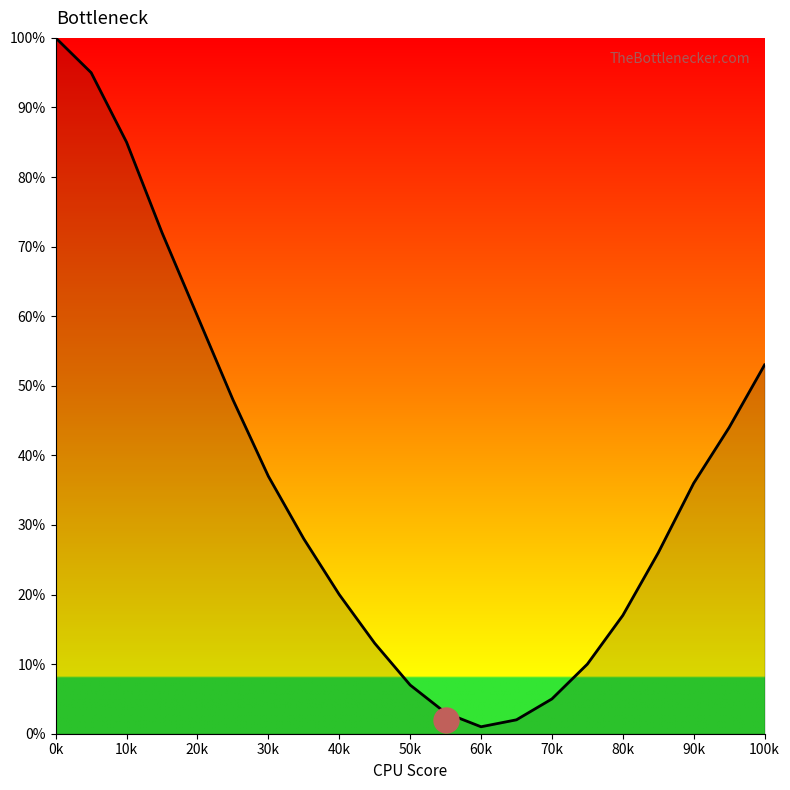

What is the maximum value shown in the chart?

100